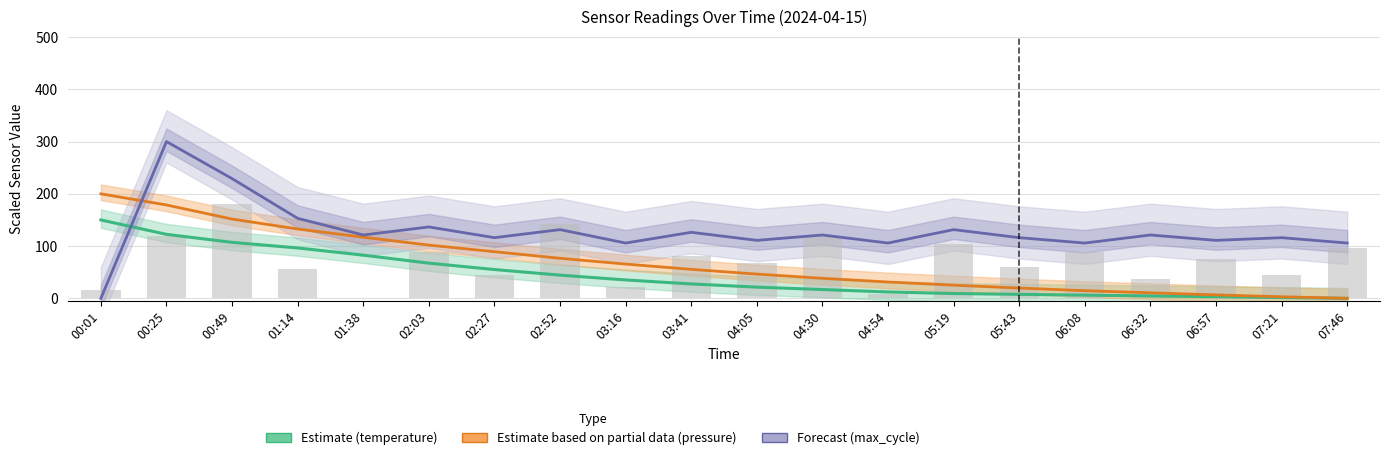

Is the value of Samples (scaled) at 00:25 greater than the value of Estimate (temperature) at 00:01?

No